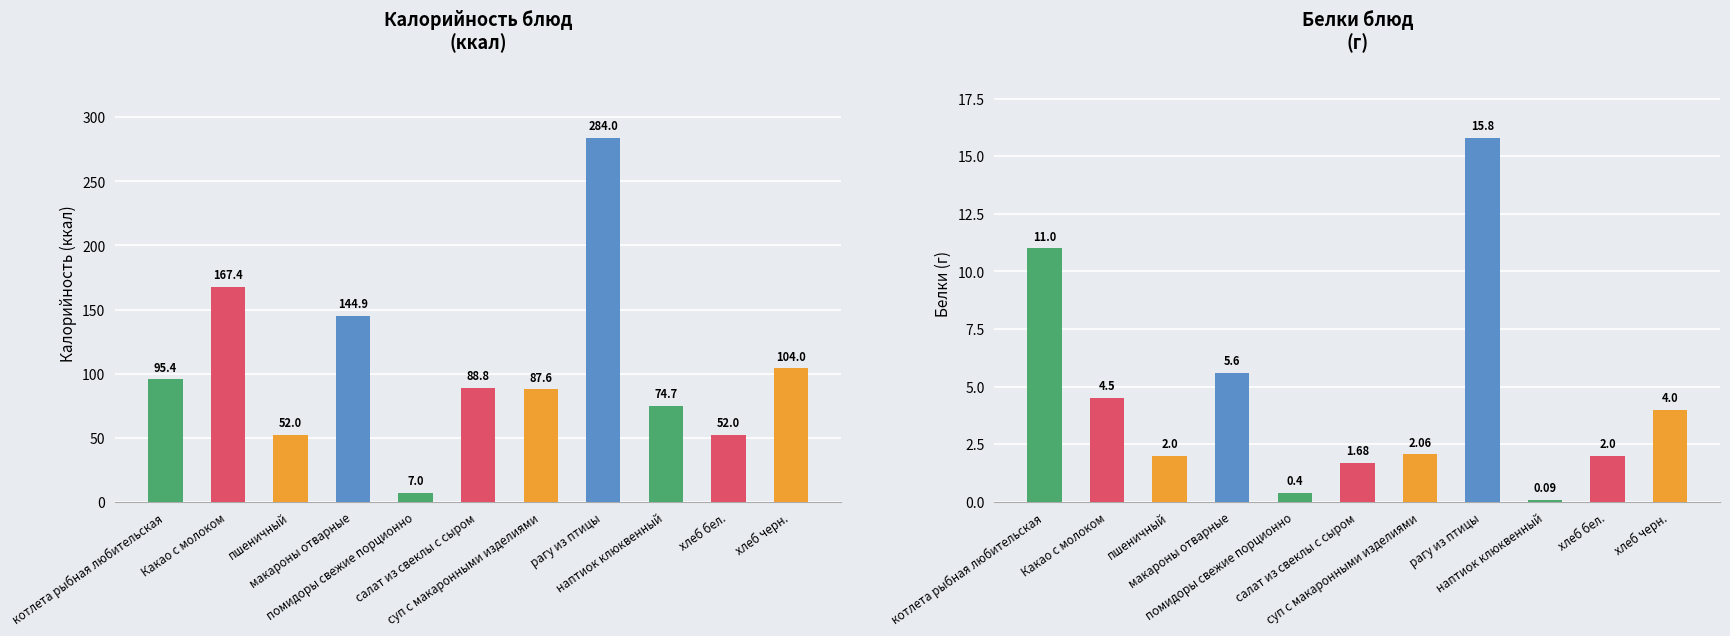

What position from the right is Какао с молоком?

10